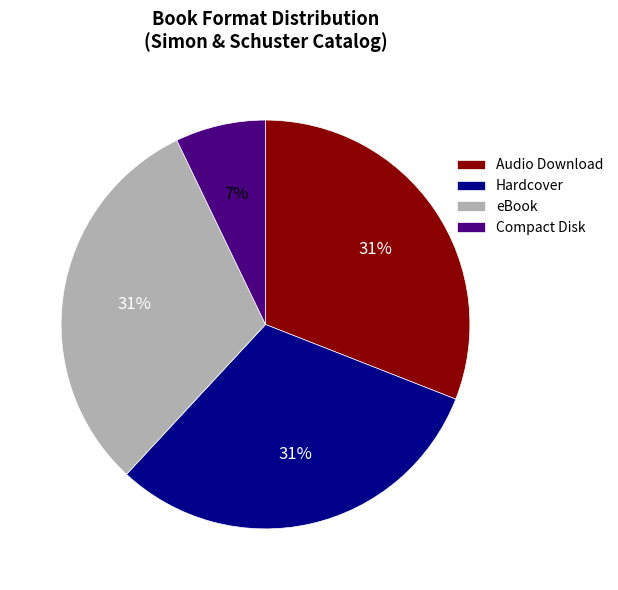

Does any single category account for the majority?

No